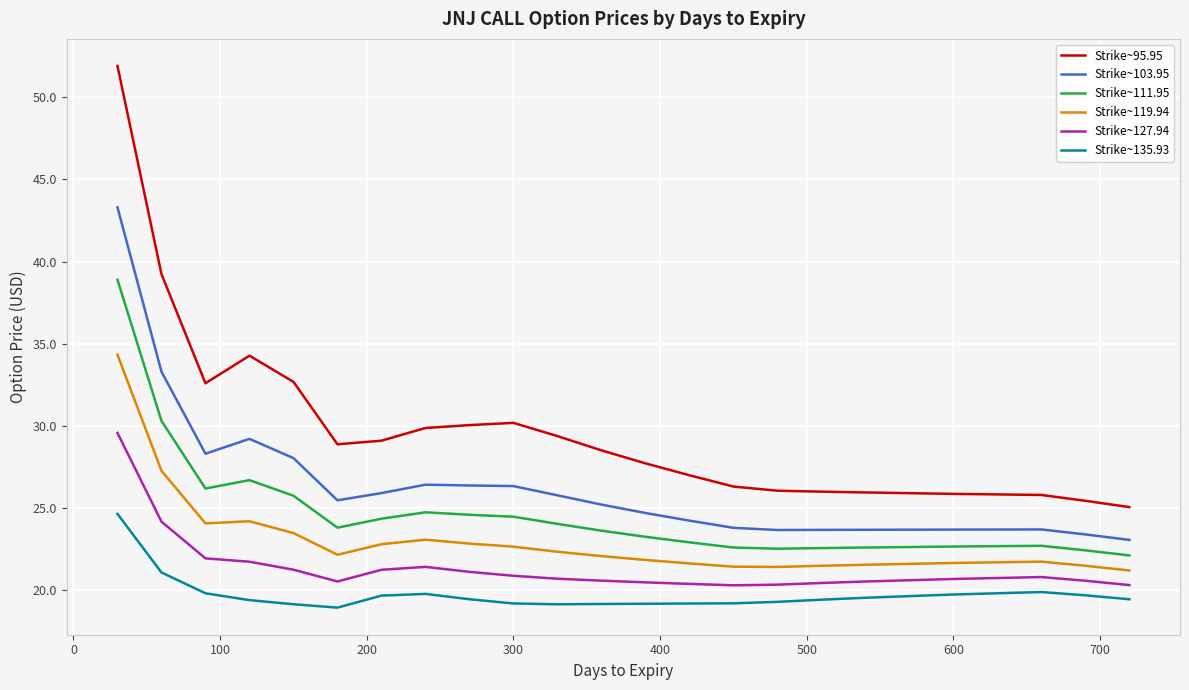

What are all the series names shown in the legend?

Strike~95.95, Strike~103.95, Strike~111.95, Strike~119.94, Strike~127.94, Strike~135.93